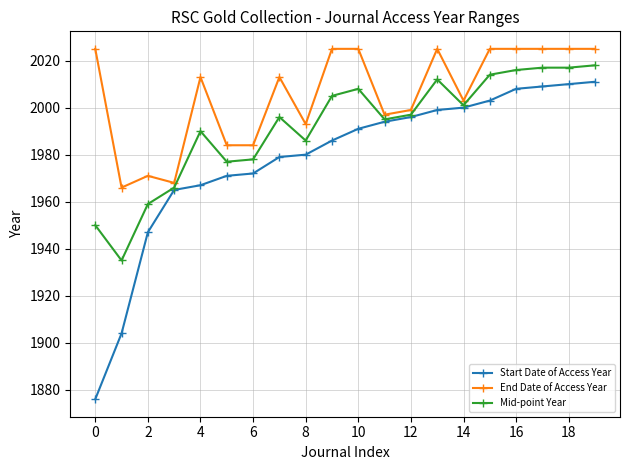

What is the minimum value shown in the chart?

1876